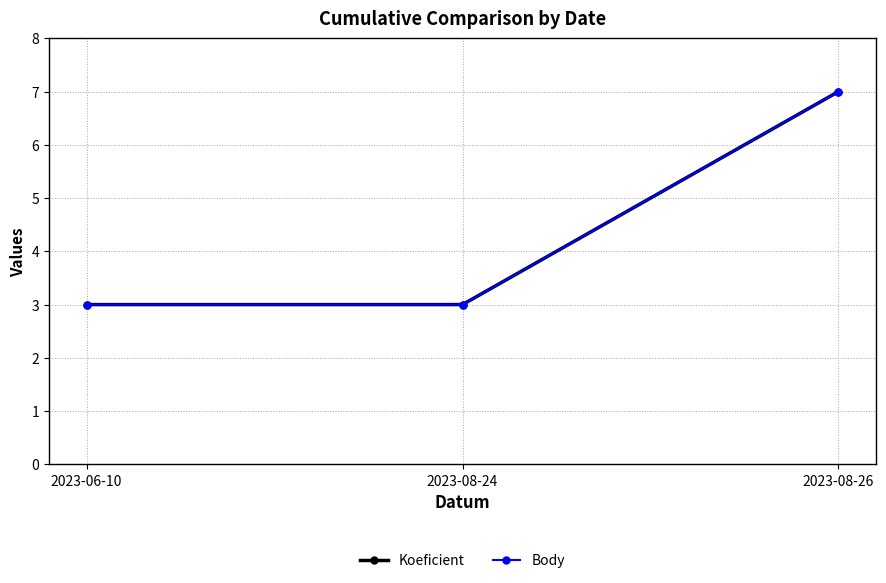

At which category does the chart reach its minimum across all series?

2023-06-10